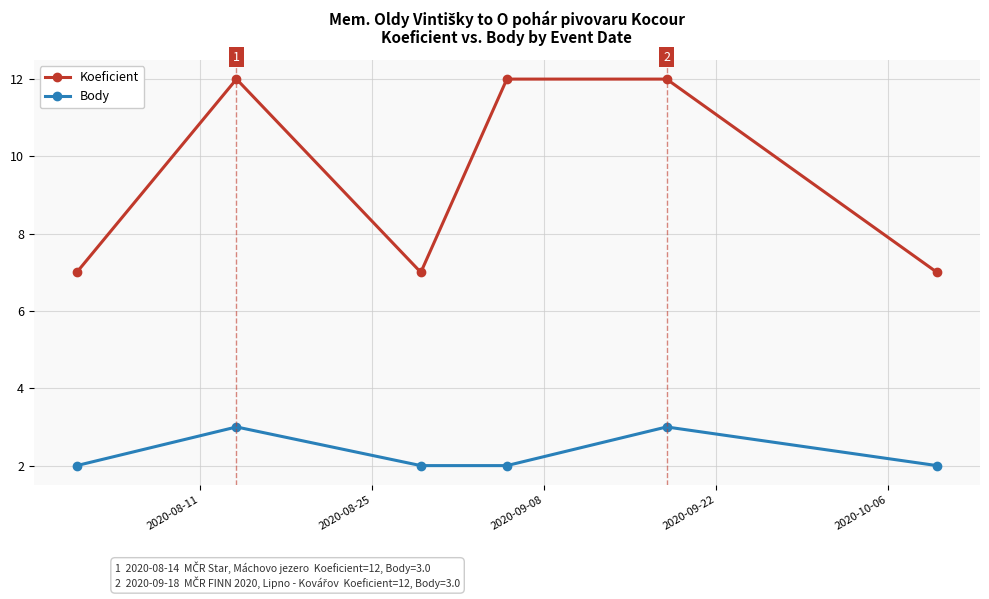

At how many categories does at least one series exceed 3?

6